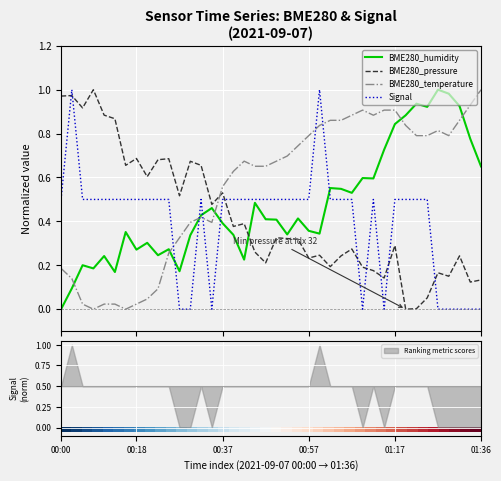

What is the greatest value displayed?

1.0